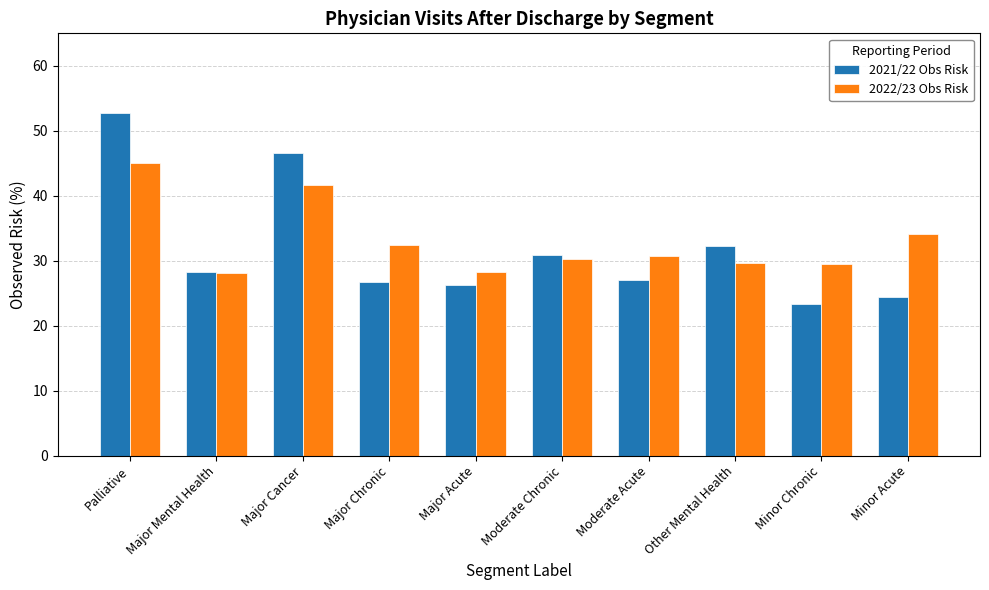

What is the sum of all 2021/22 Obs Risk values?

318.4